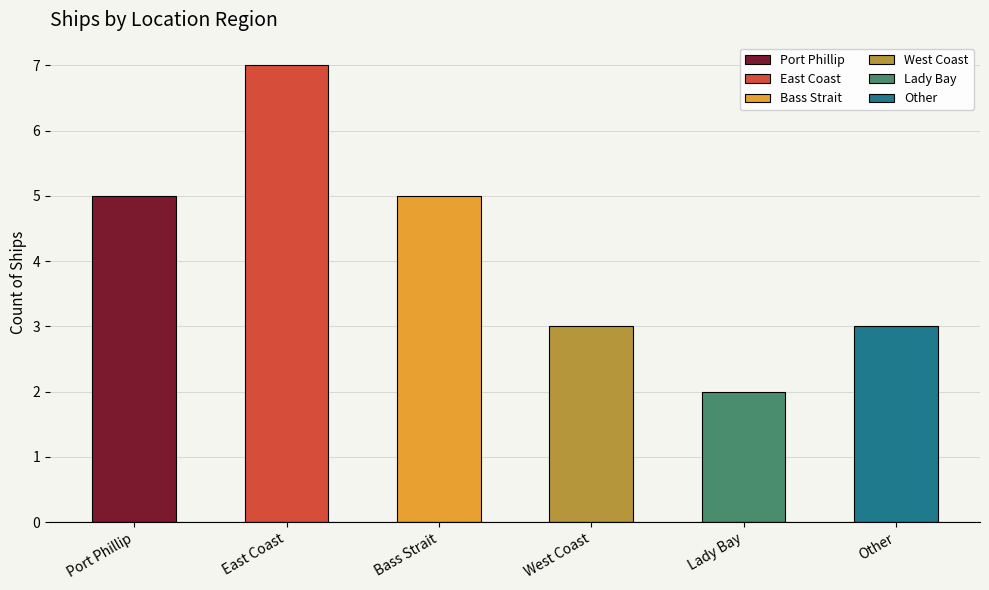

What is the difference between the second highest and second lowest values?

2